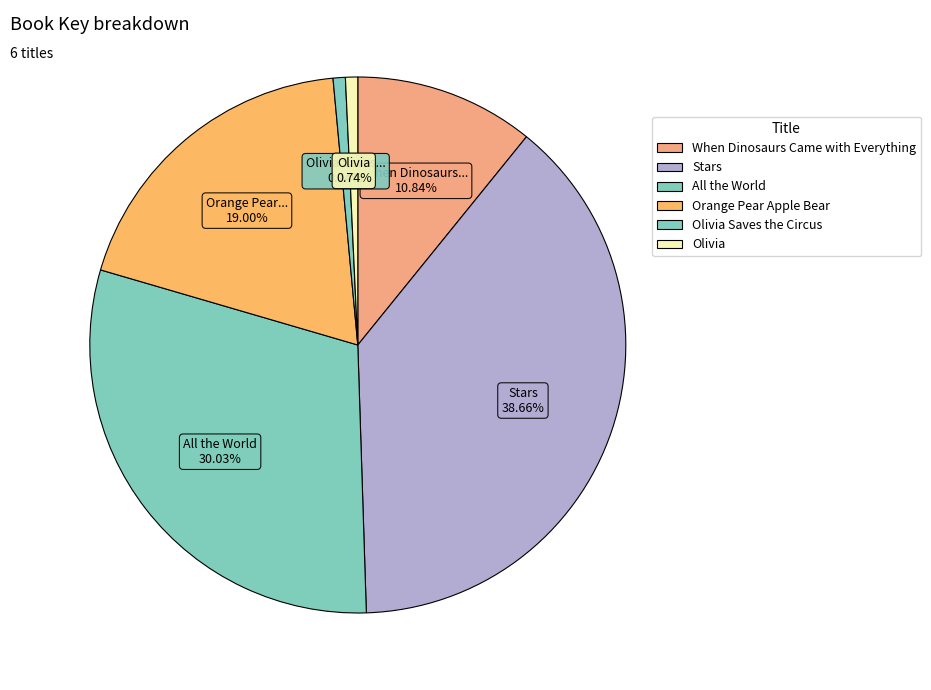

What is the largest slice in the pie chart?

Stars